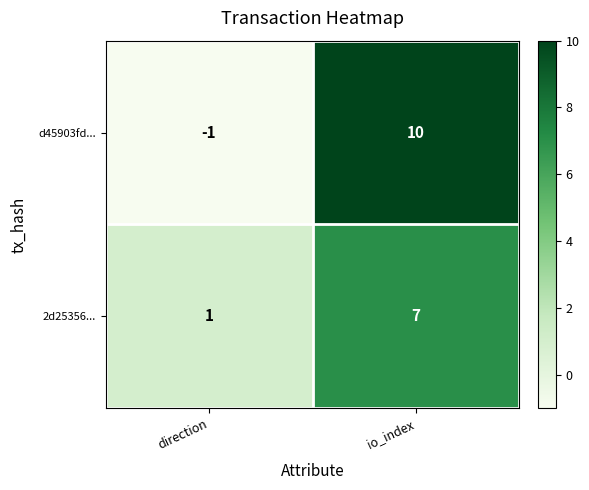

Is it true that d45903fd... equals 17 at io_index?

False